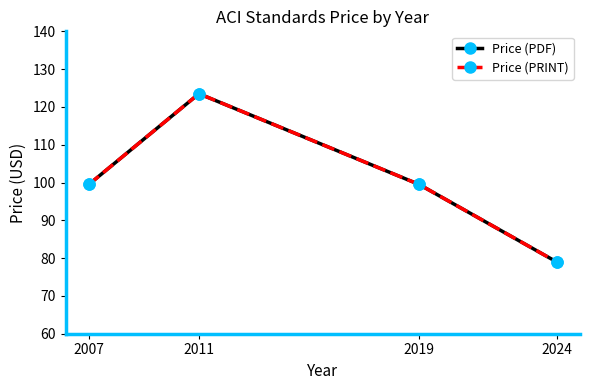

Which series has the widest spread of values?

Price (PDF)